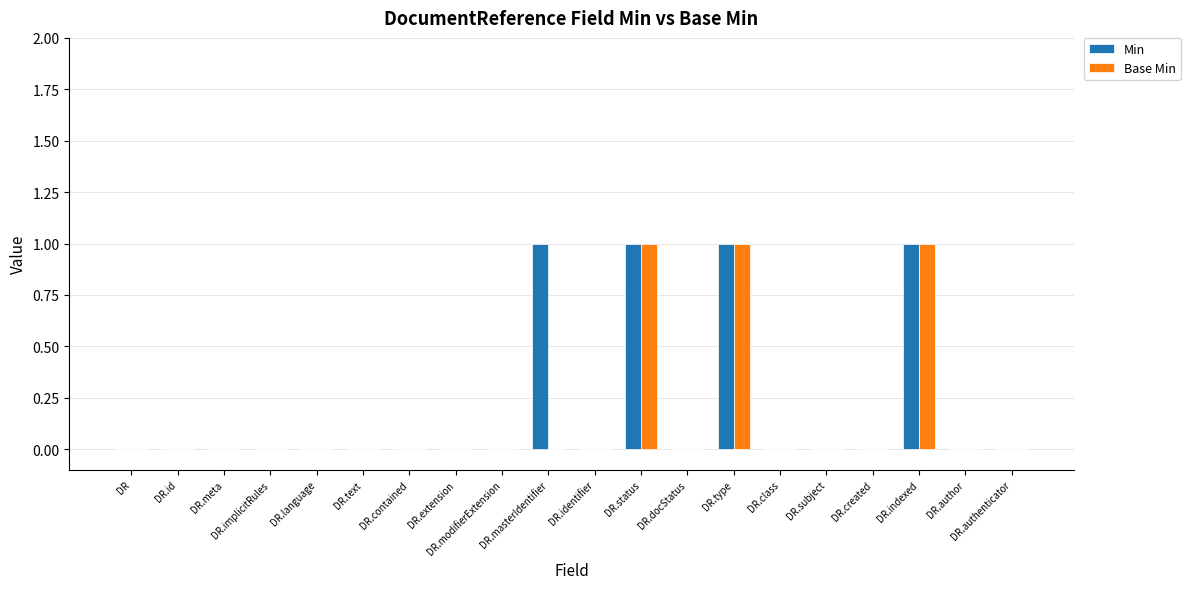

Which series has the largest total across all categories?

Min